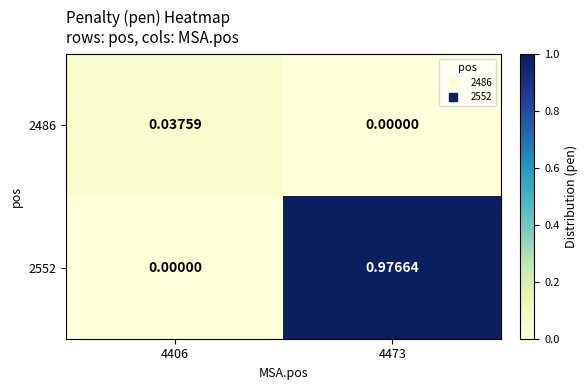

Which series has the widest spread of values?

2552